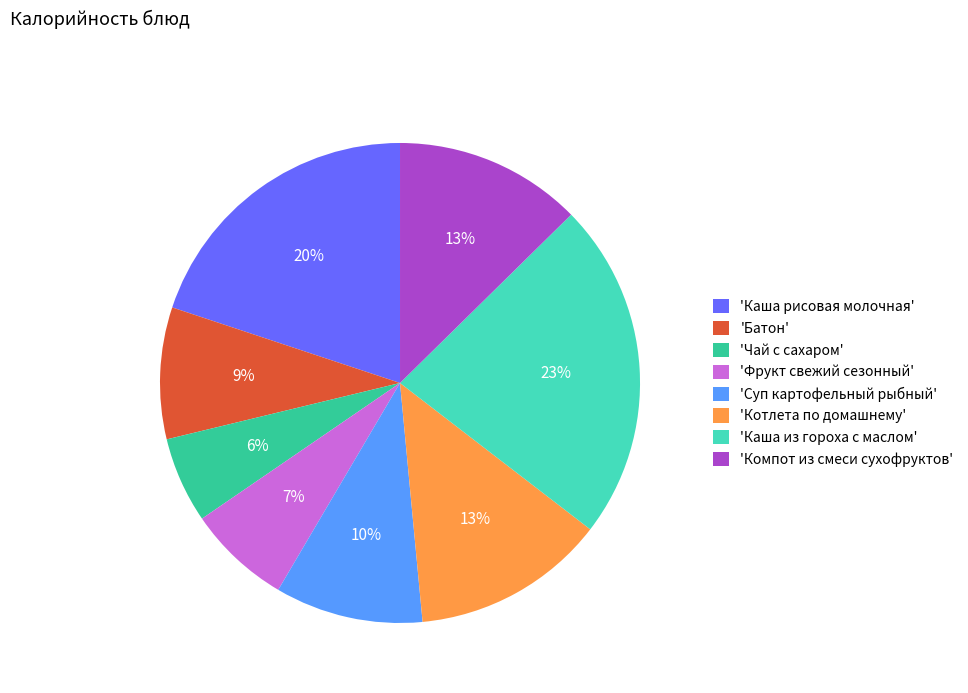

True or false: 'Фрукт свежий сезонный' accounts for 7% of the total.

True